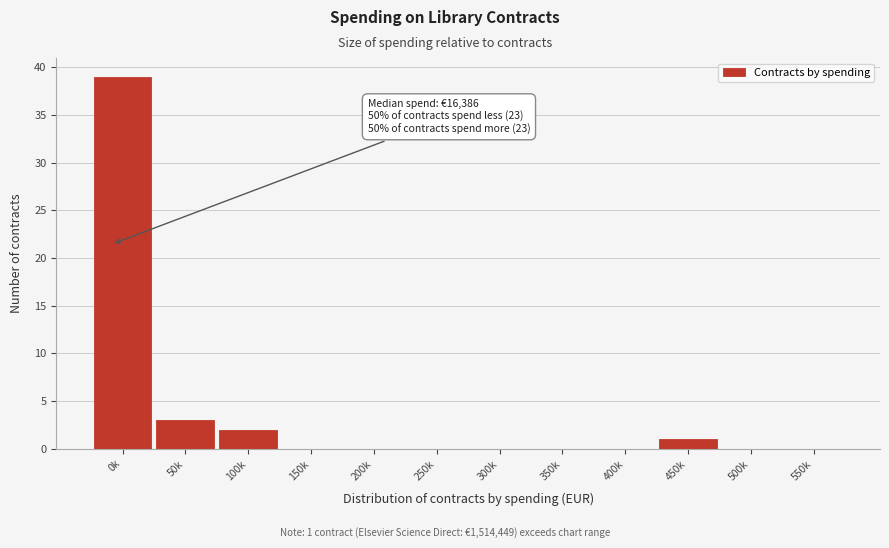

Reading left to right, transcribe all the data shown in this chart.

0k=39	50k=3	100k=2	150k=0	200k=0	250k=0	300k=0	350k=0	400k=0	450k=1	500k=0	550k=0